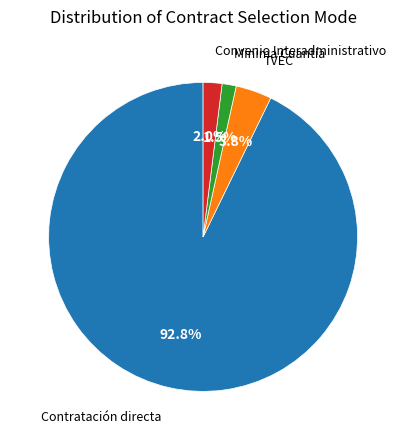

How many segments does this pie chart have?

4